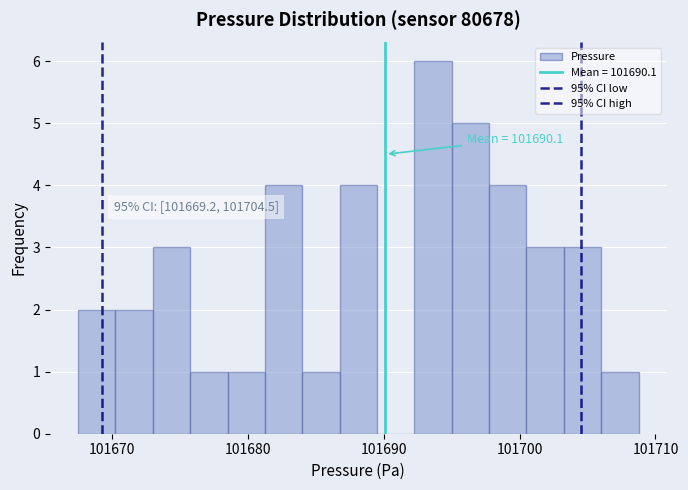

Around what value on the x-axis is the tallest bar? Give the approximate position of its centre, as read against the axis.

101694